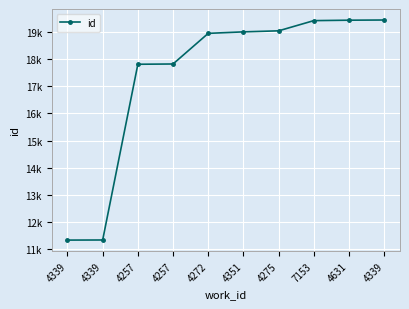

What is the change in value from 4351 to 7153?

+413